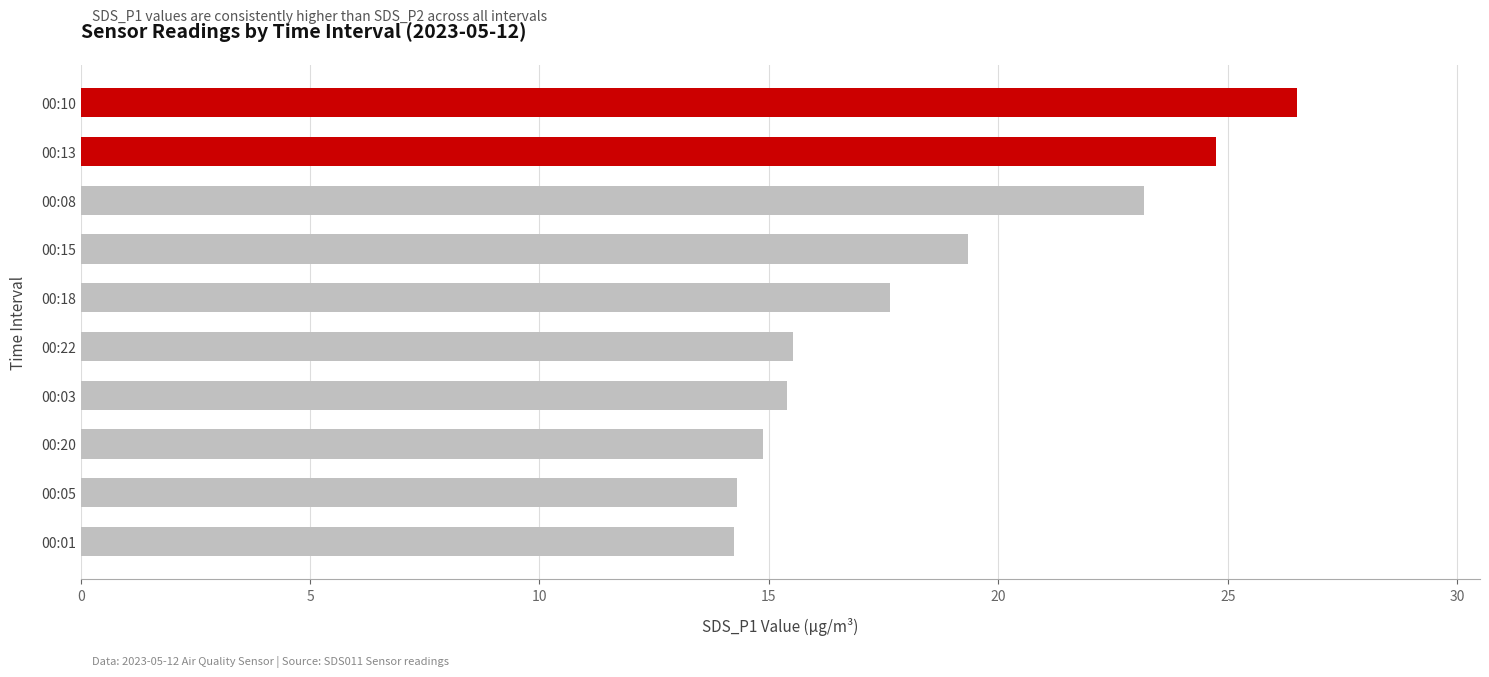

Between 00:10 and 00:18, which is larger?

00:10